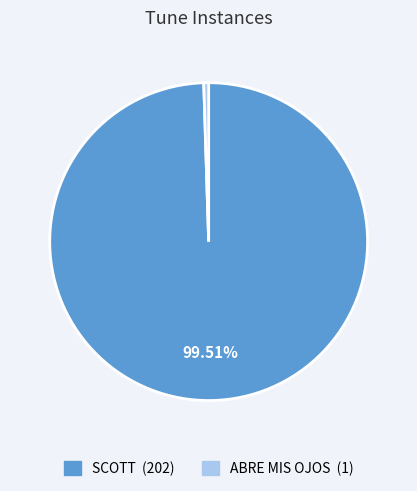

How many segments does this pie chart have?

2